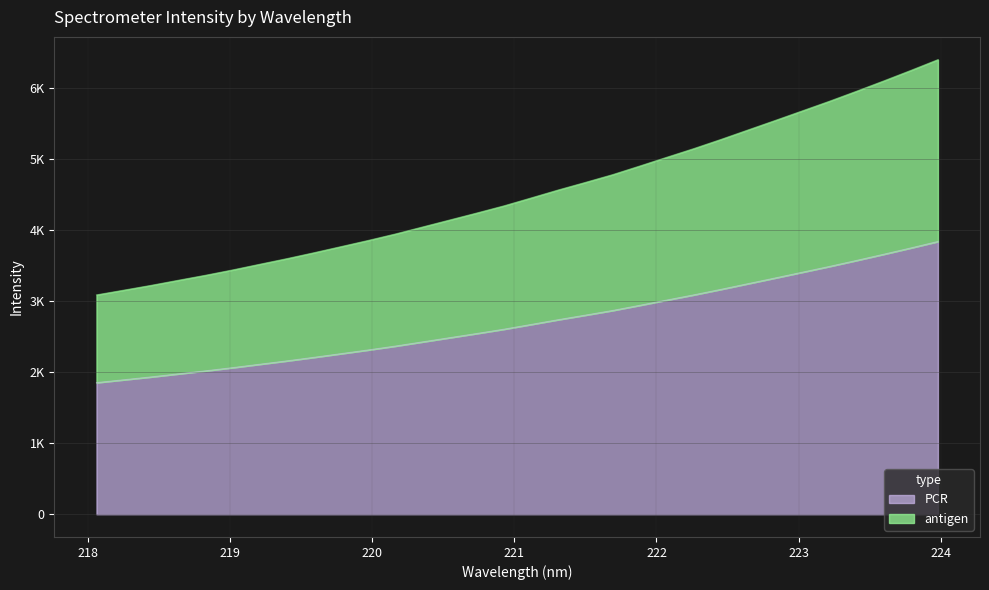

At which label does the data first exceed 4452?

221.1174